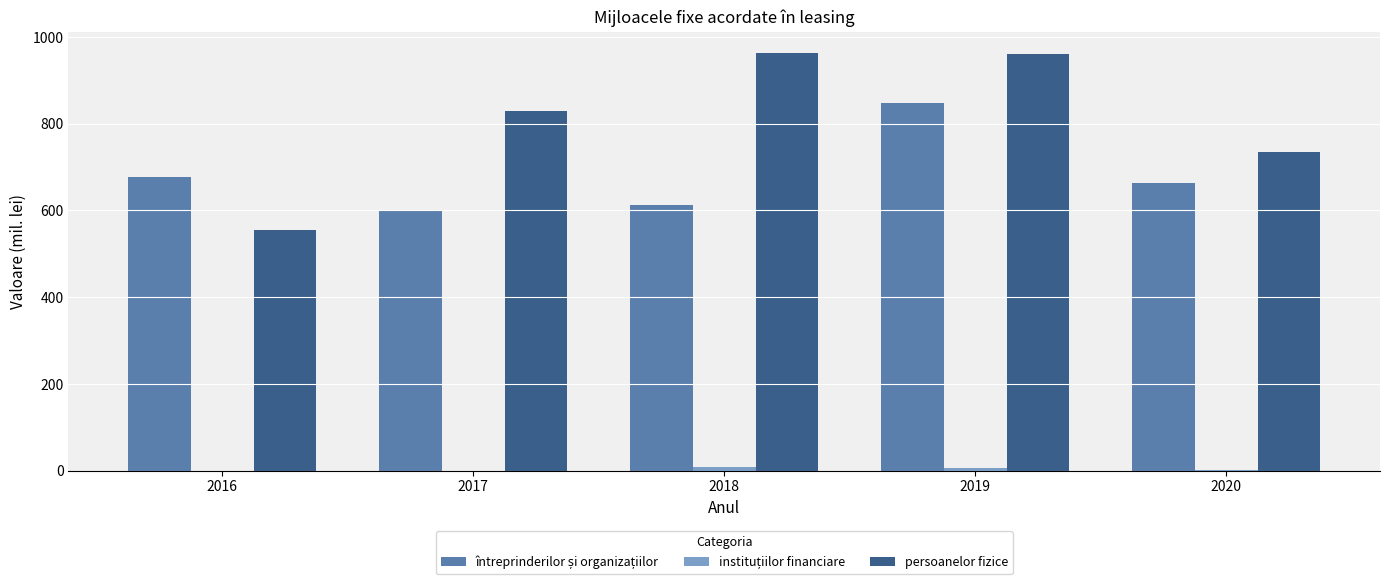

What is the maximum value for persoanelor fizice?

963.9